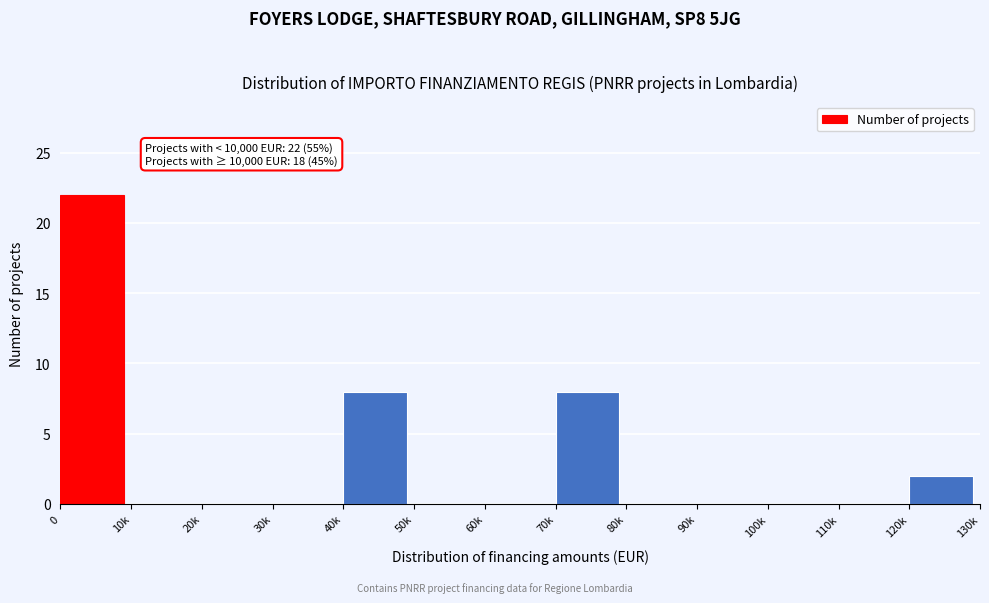

Reading left to right, what are all the values shown in this chart?

0=22	10k=0	20k=0	30k=0	40k=8	50k=0	60k=0	70k=8	80k=0	90k=0	100k=0	110k=0	120k=2